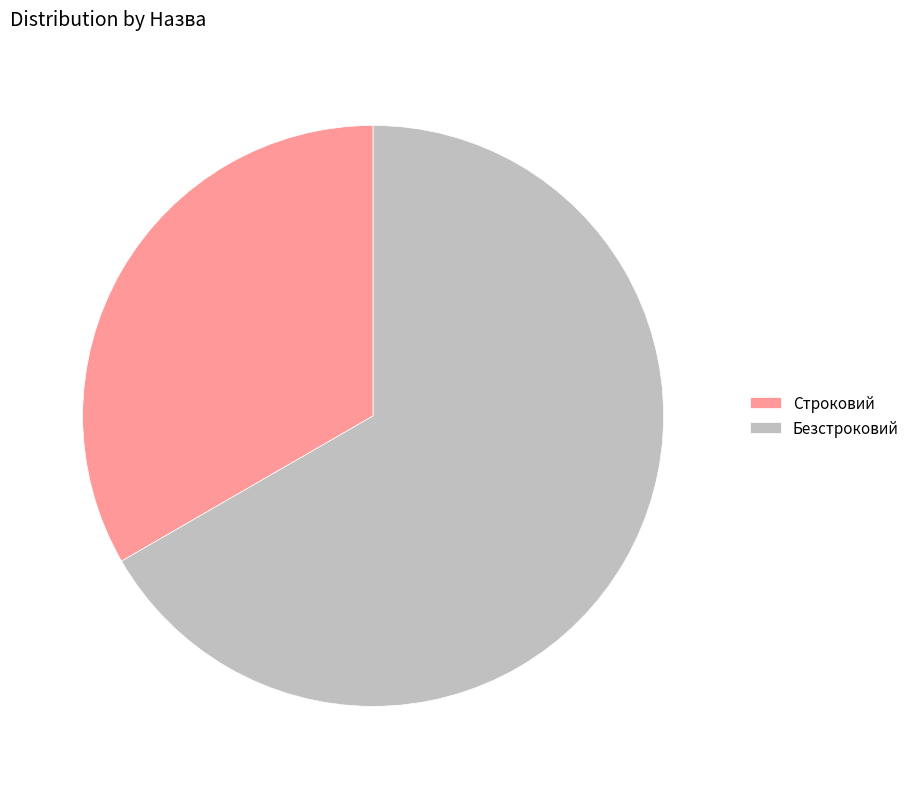

The Безстроковий slice represents 75% of the pie. True or false?

False